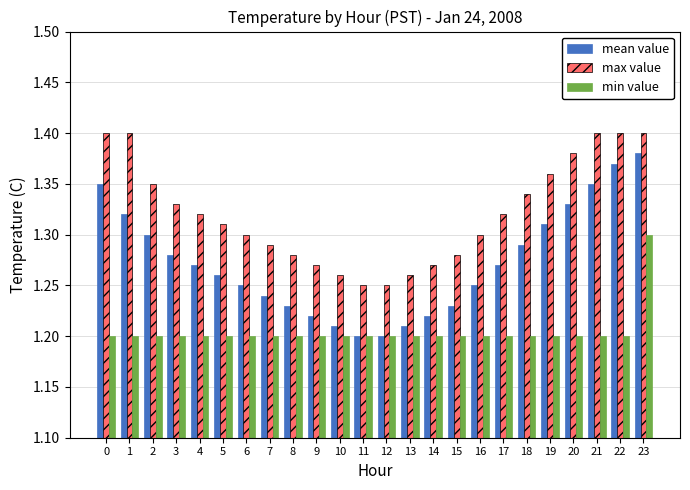

Rank the series by their maximum value, from highest to lowest.

max value, mean value, min value